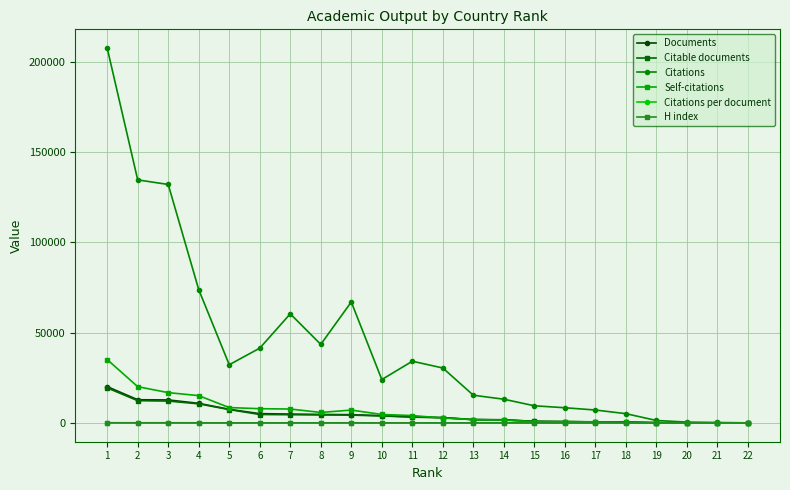

Which series has the largest range (max minus min)?

Citations